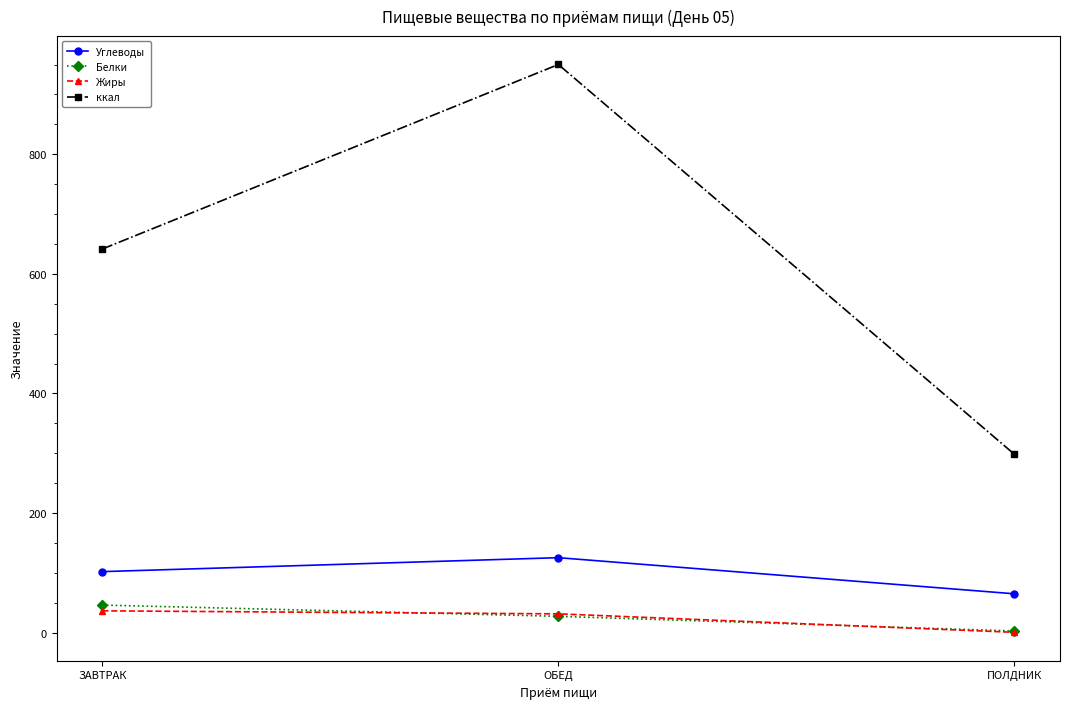

What is the label of the 1st point from the left?

ЗАВТРАК